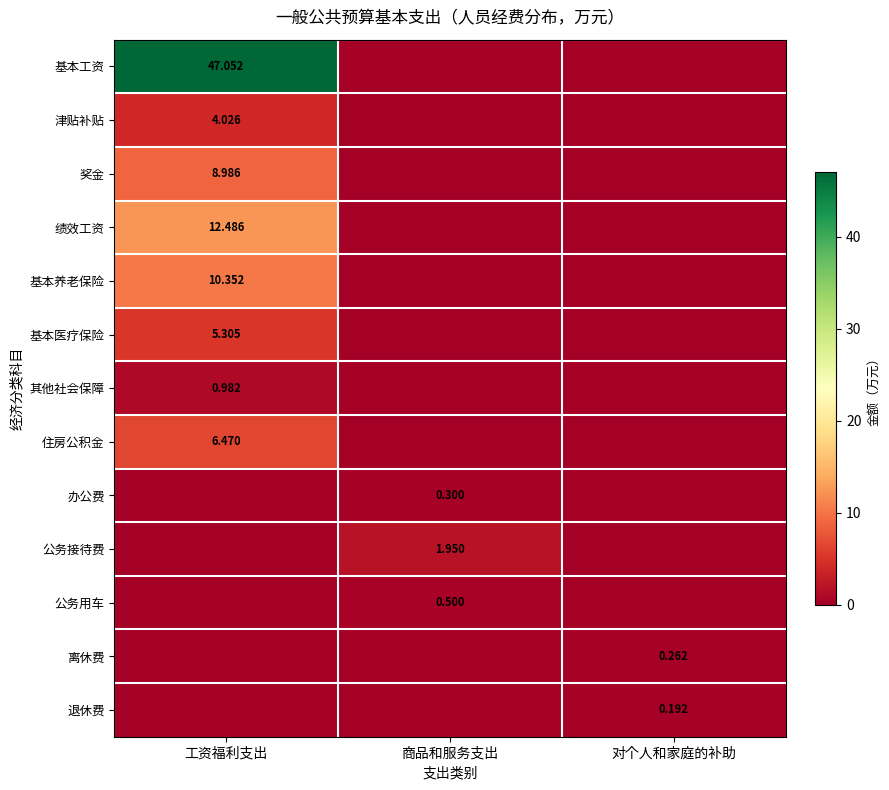

What is the difference between the maximum and minimum values in the 基本养老保险 series?

10.4